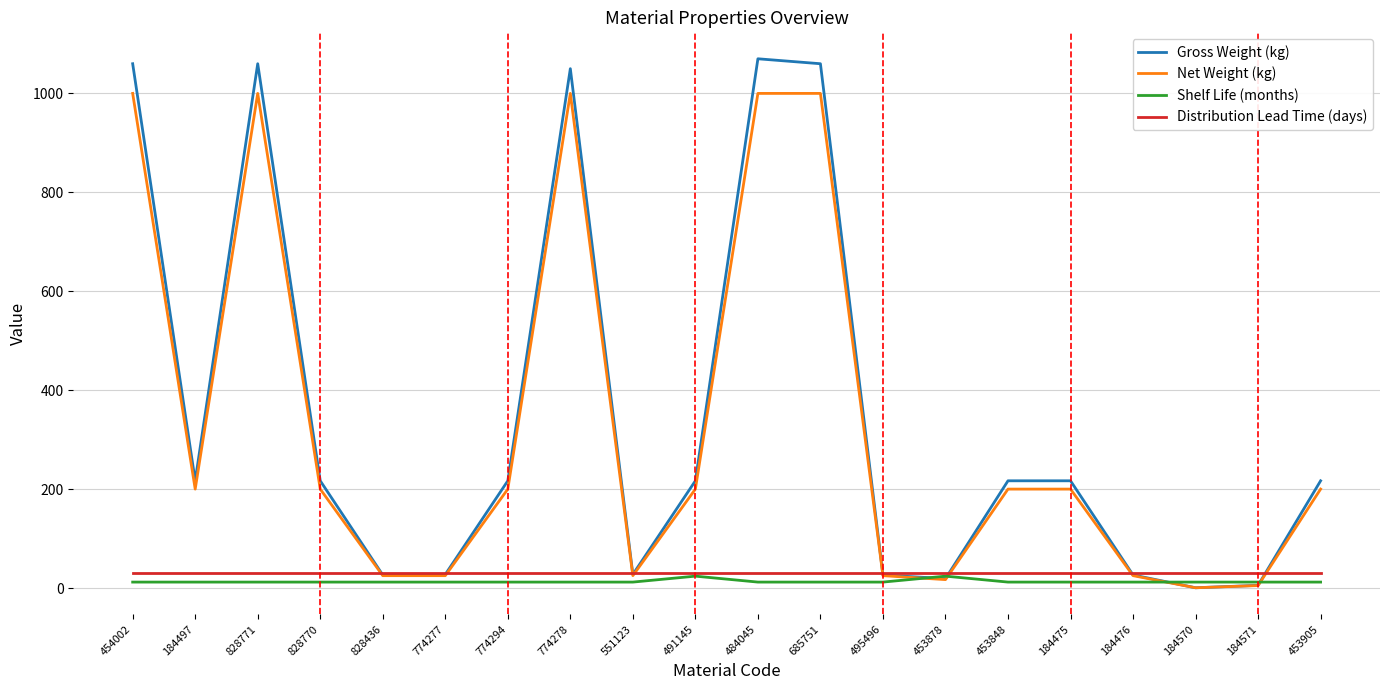

What position from the right is 828436?

16